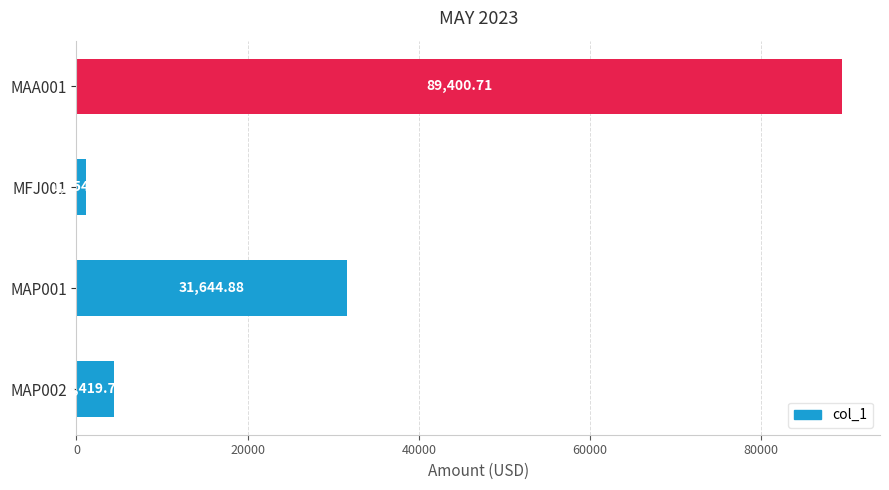

Rank the categories by value from lowest to highest.

MFJ001, MAP002, MAP001, MAA001